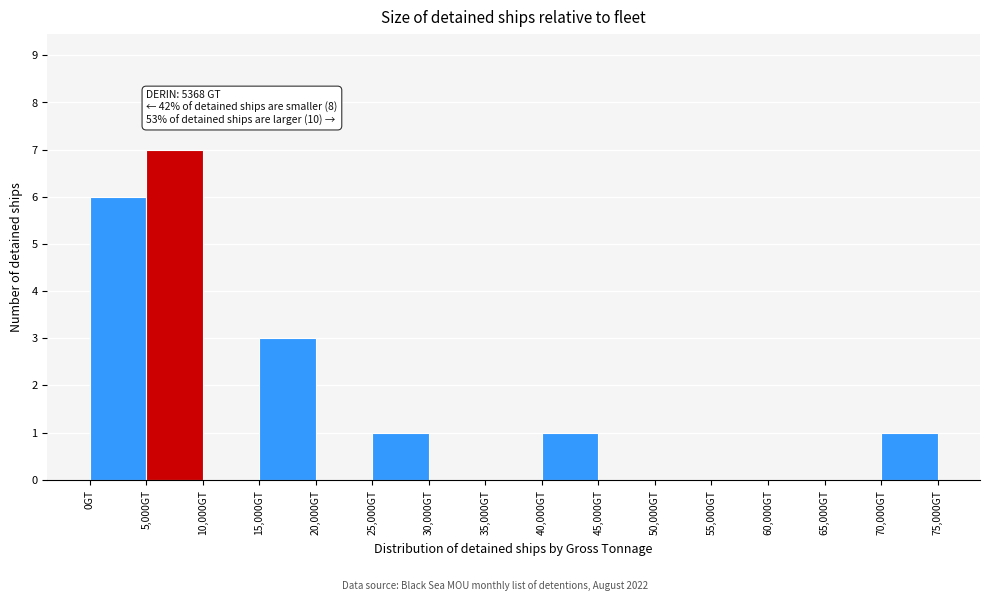

Over which range of the x-axis is the bar tallest?

5000 to 10000